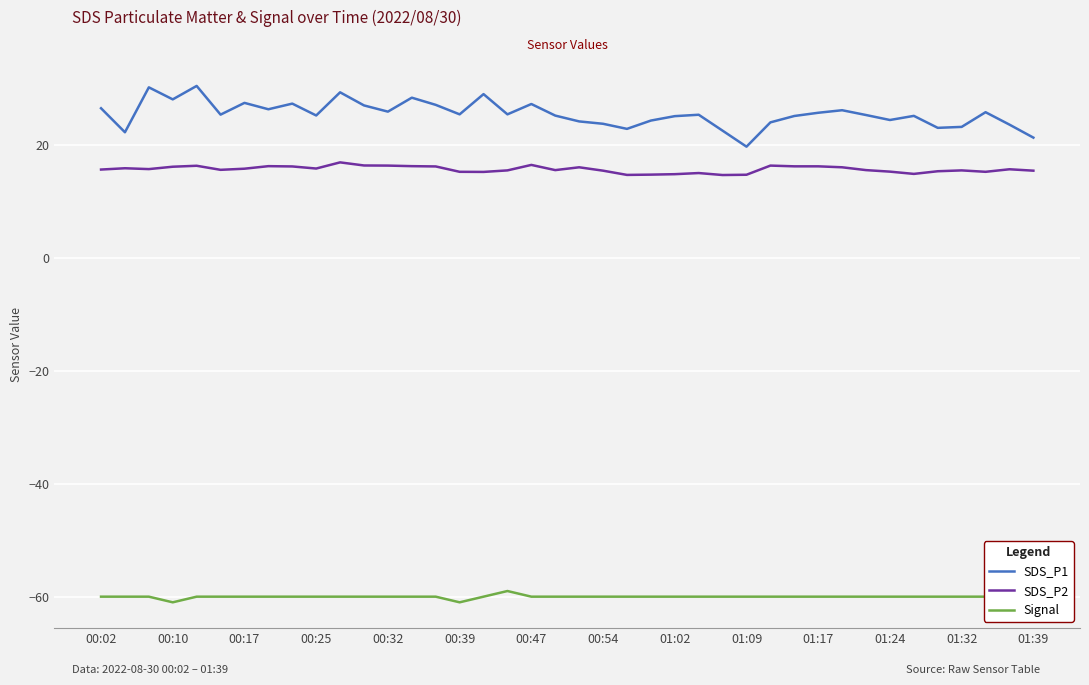

Which series has the largest range (max minus min)?

SDS_P1